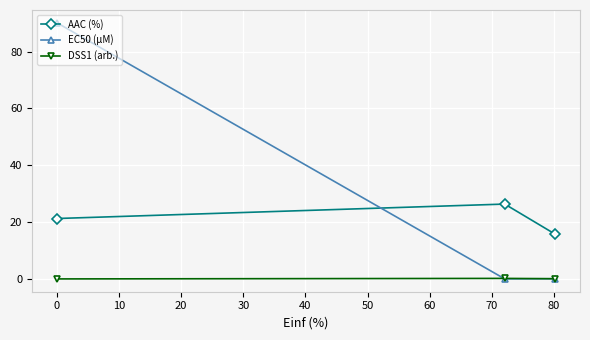

What is the maximum value for AAC (%)?

26.3